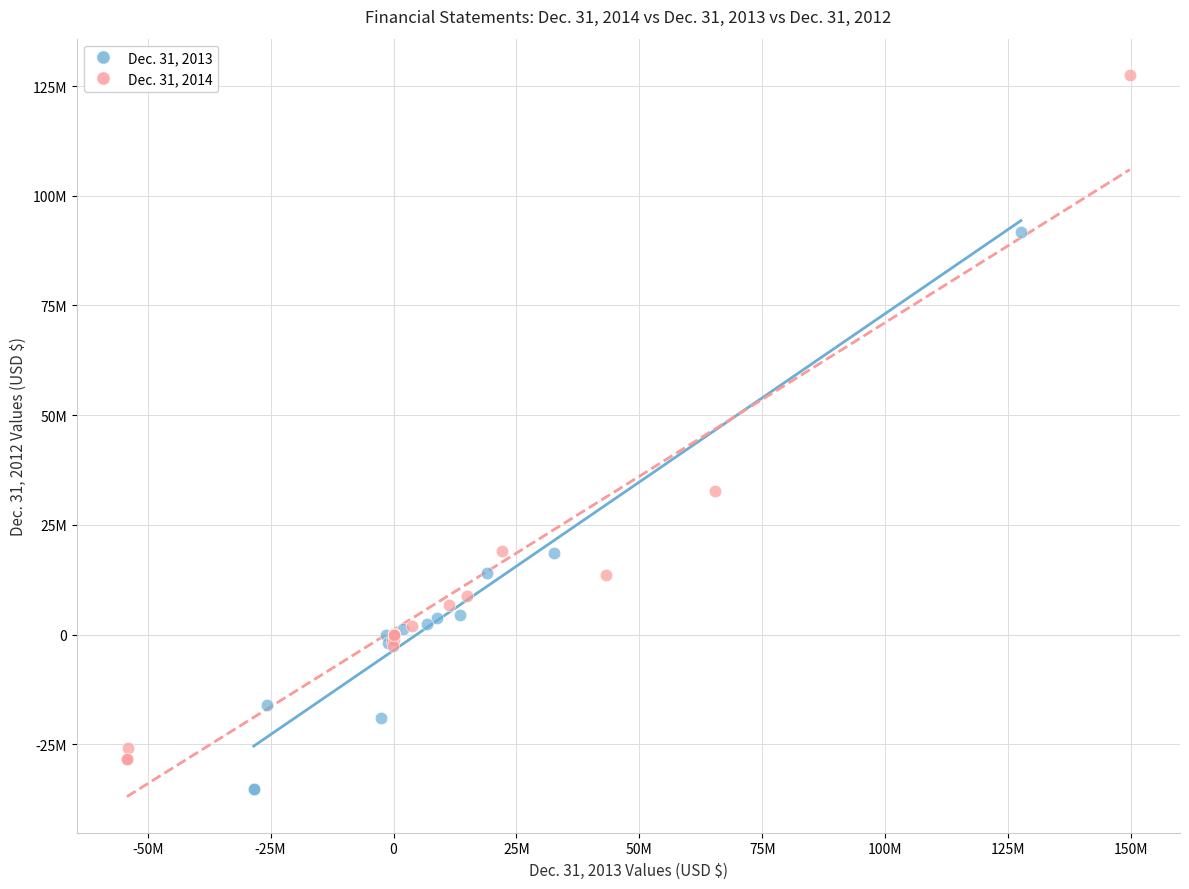

Which series reaches the minimum Y coordinate?

Dec. 31, 2013